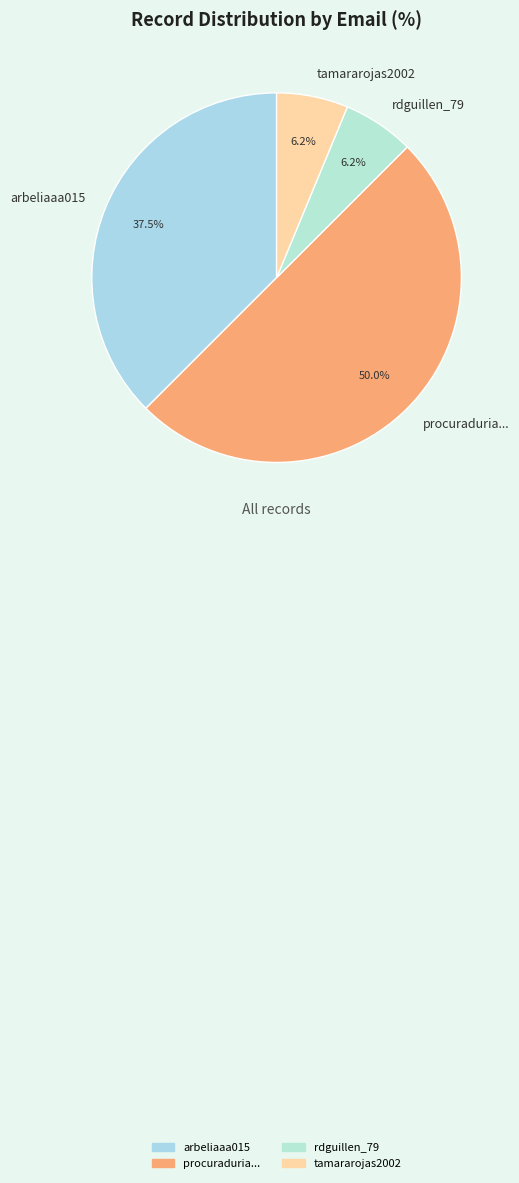

How many slices are in this pie chart?

4